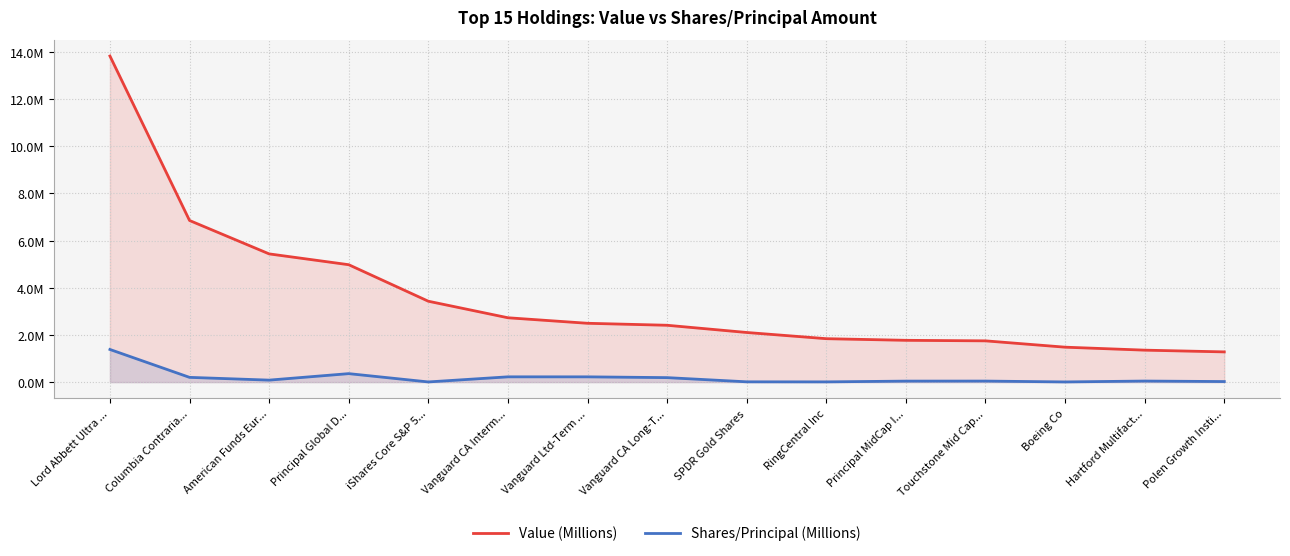

True or false: Value (Millions) has a value of 1.7 at Touchstone Mid Cap....

True